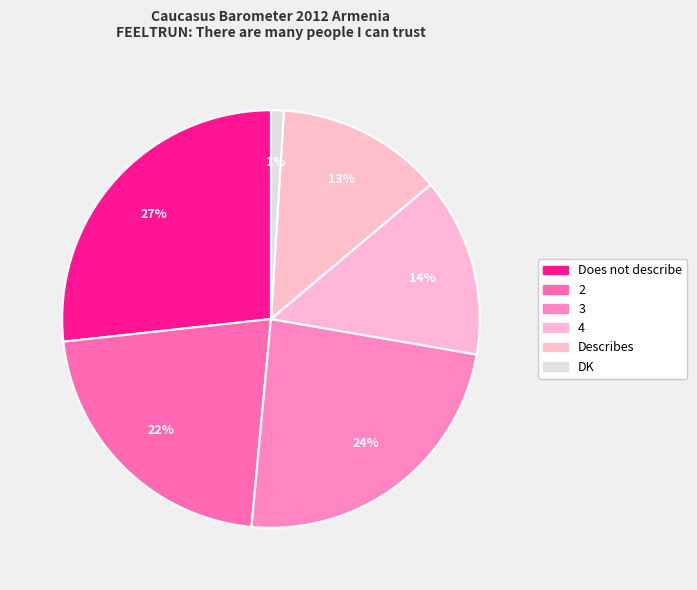

Do DK and Describes together represent more than half of the pie?

No